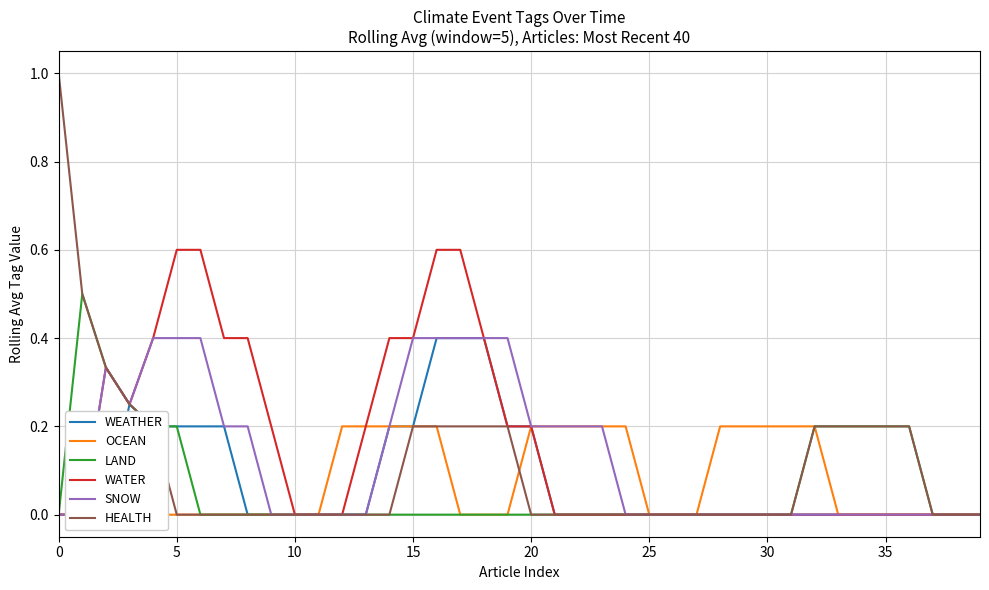

Which series has the largest range (max minus min)?

HEALTH